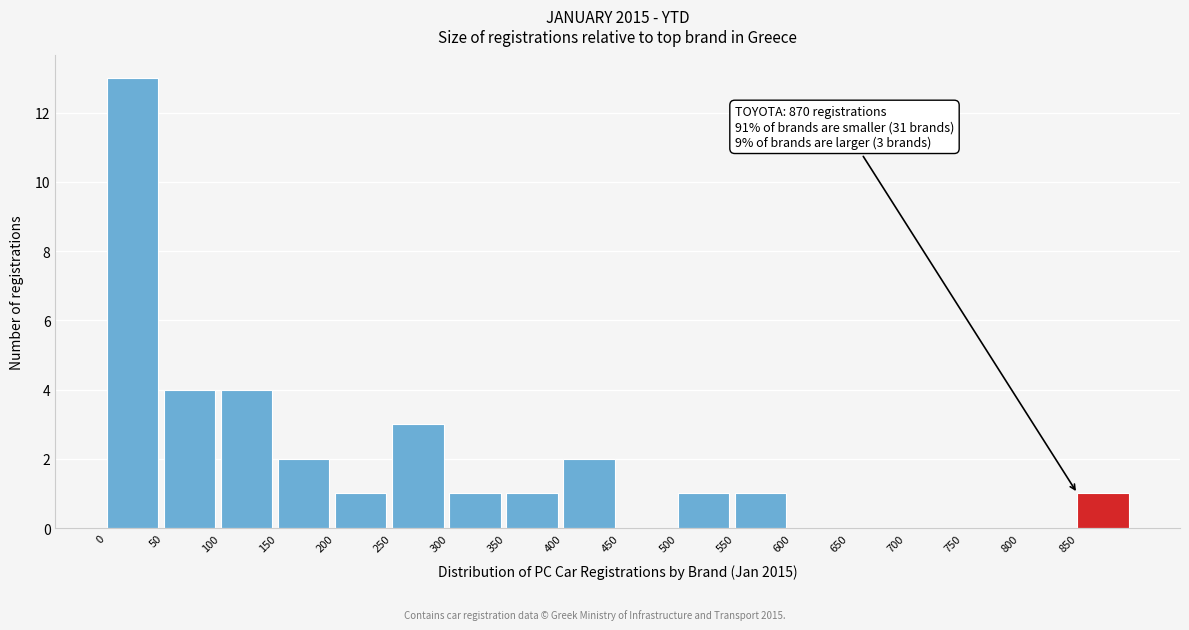

Over which range of the x-axis is the bar tallest?

0 to 50